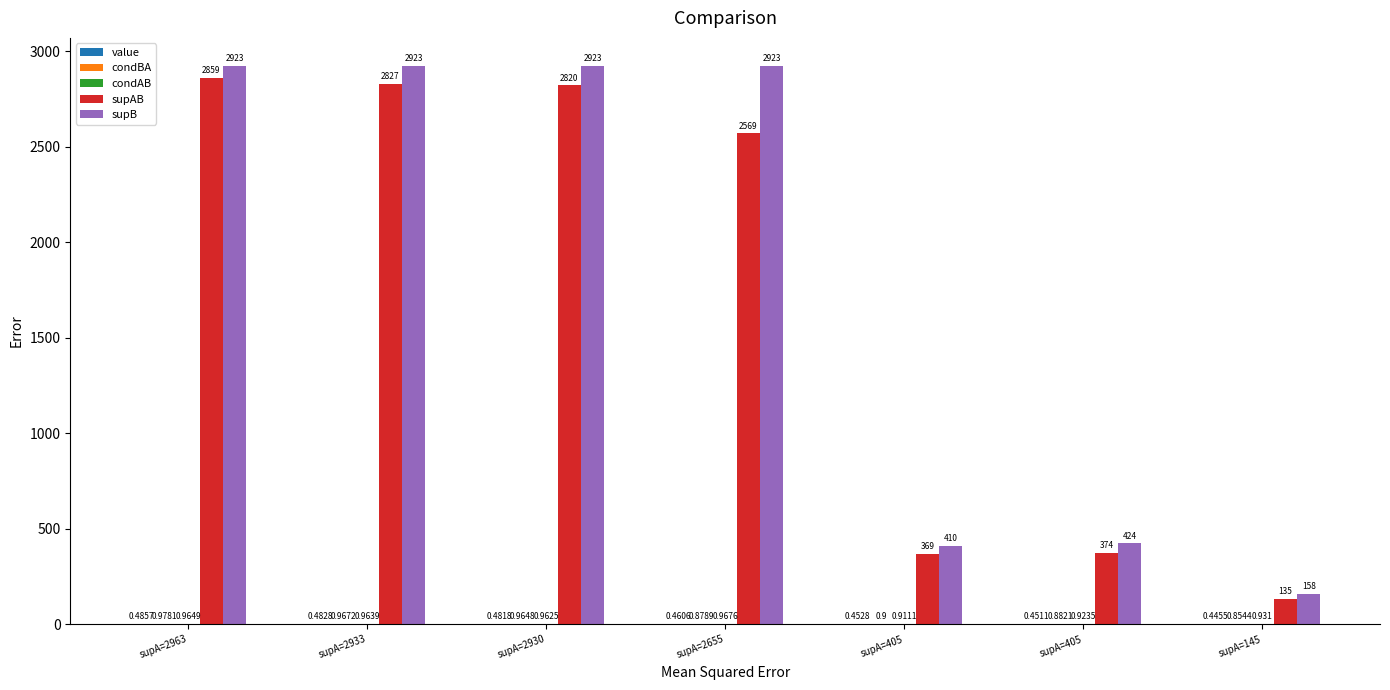

Which series changed the most between supA=2963 and supA=2655?

supAB